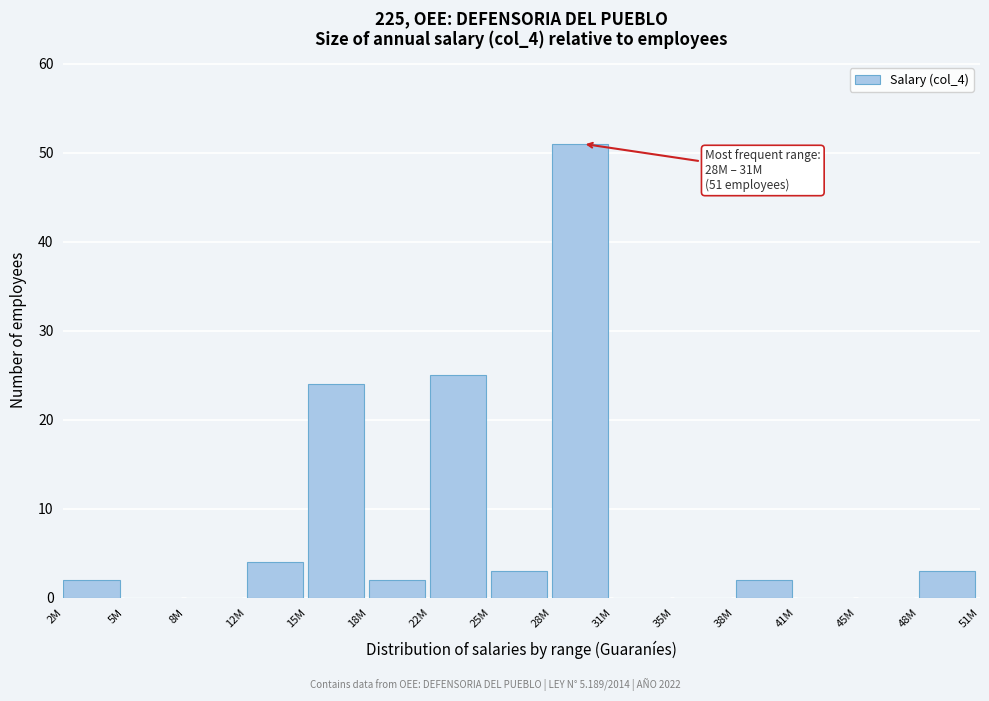

Reading left to right, list all the values displayed in this chart.

2M=2	5M=0	8M=0	12M=4	15M=24	18M=2	22M=25	25M=3	28M=51	31M=0	35M=0	38M=2	41M=0	45M=0	48M=3